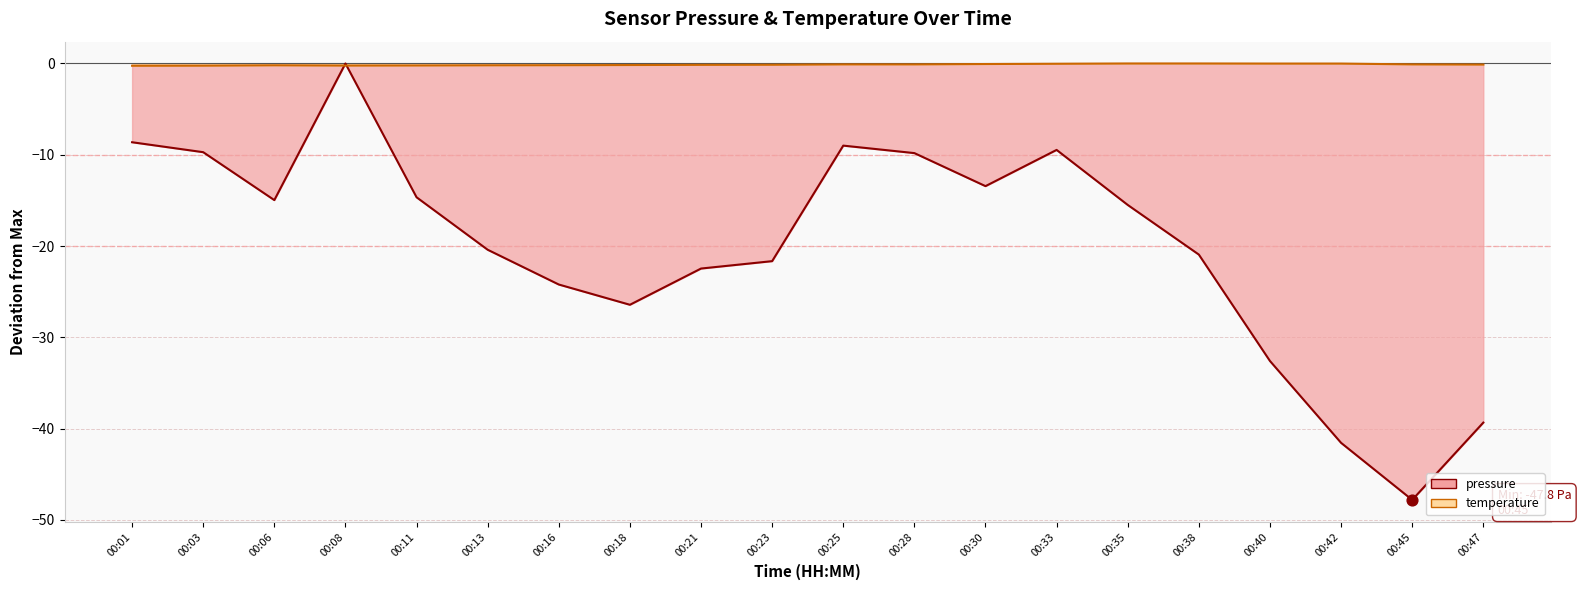

At how many categories does at least one series exceed -44?

20